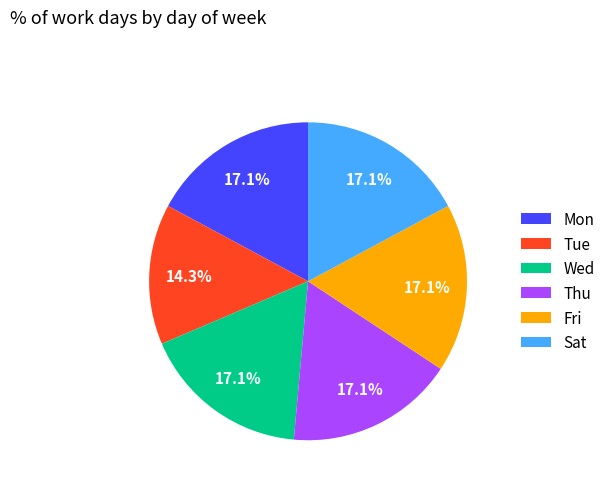

Is Sat the majority of the pie?

No